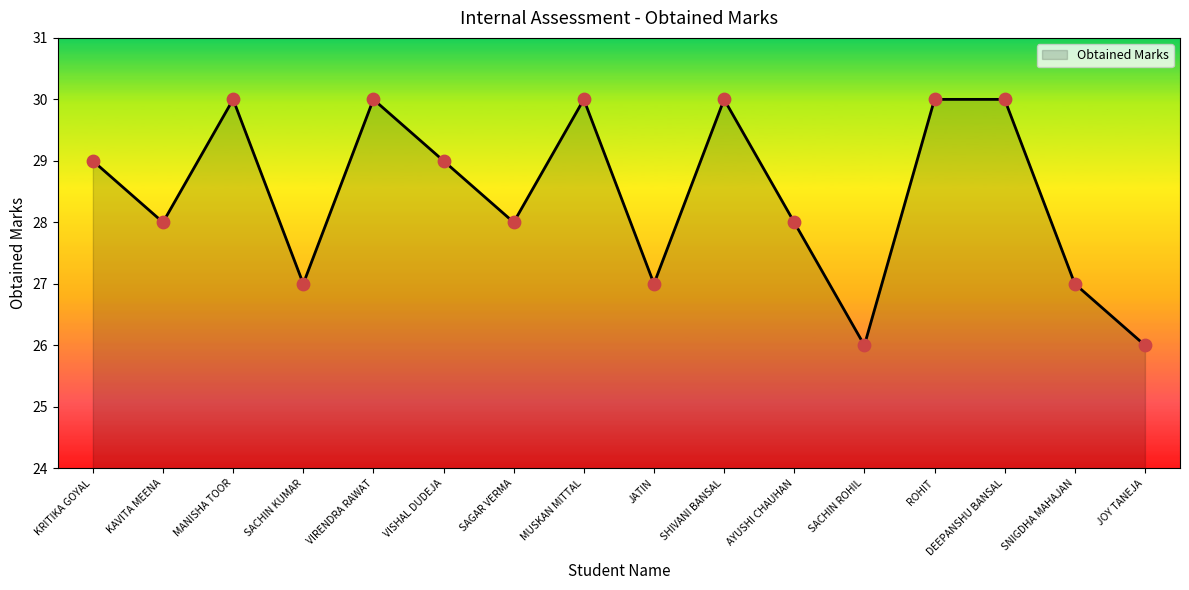

Which has a higher value, ROHIT or SAGAR VERMA?

ROHIT